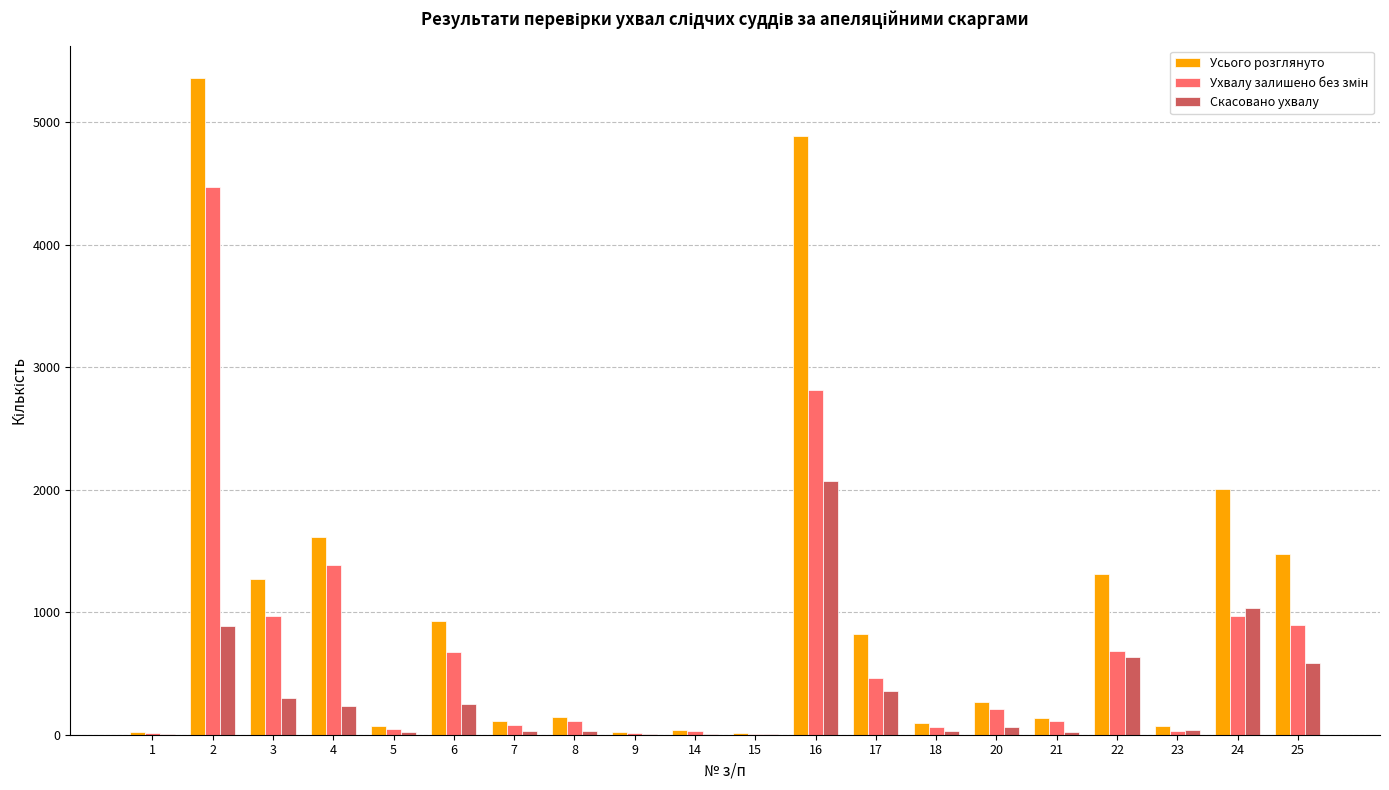

How many groups of bars are there?

20